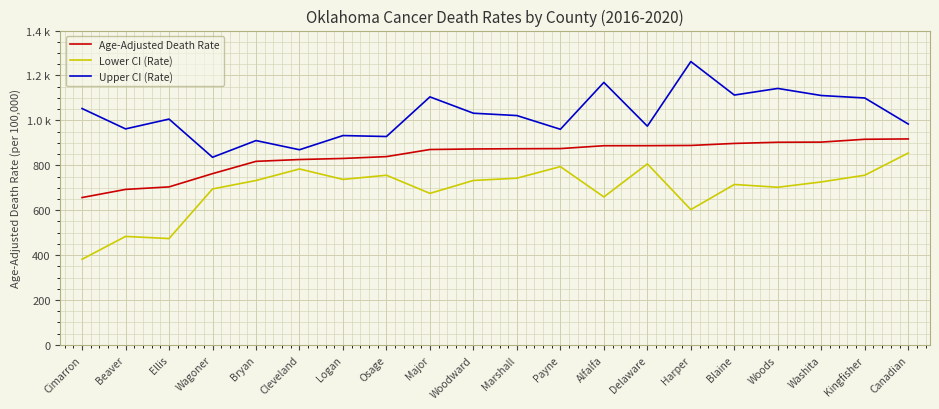

What are all the series names shown in the legend?

Age-Adjusted Death Rate, Lower CI (Rate), Upper CI (Rate)